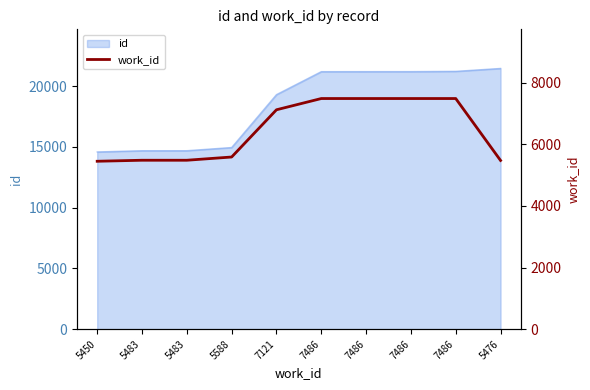

List the labels in order of value, largest first.

7486, 7486, 7486, 7486, 7121, 5588, 5483, 5483, 5476, 5450